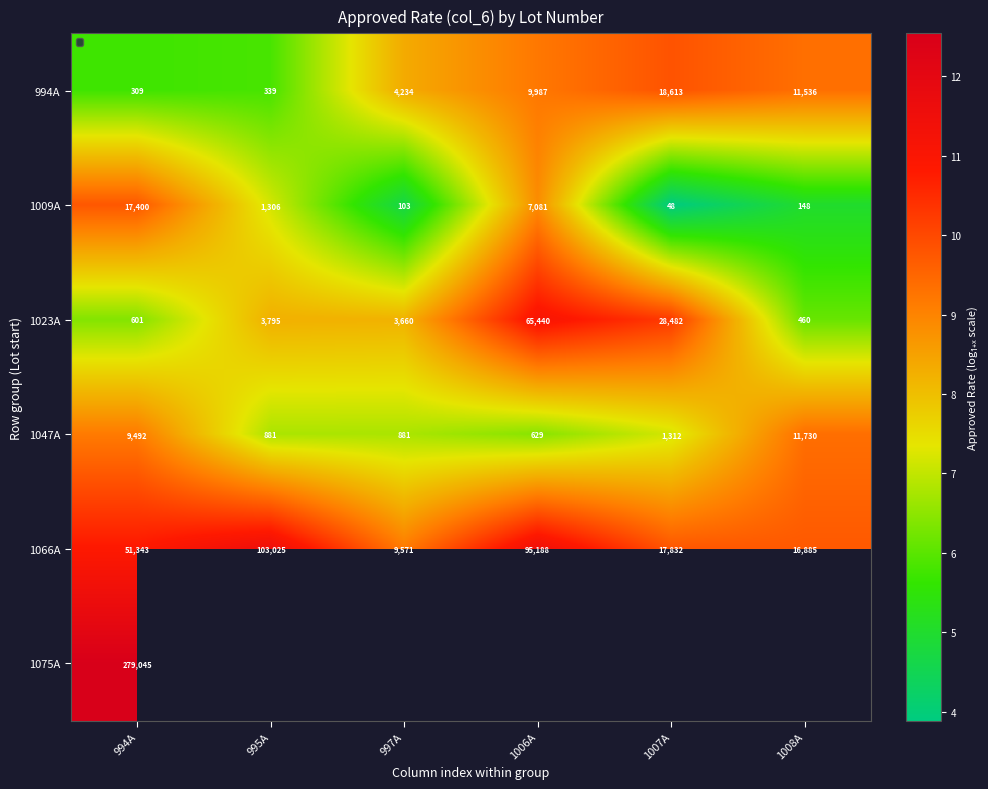

What is the average value of the 994А series?

8.1